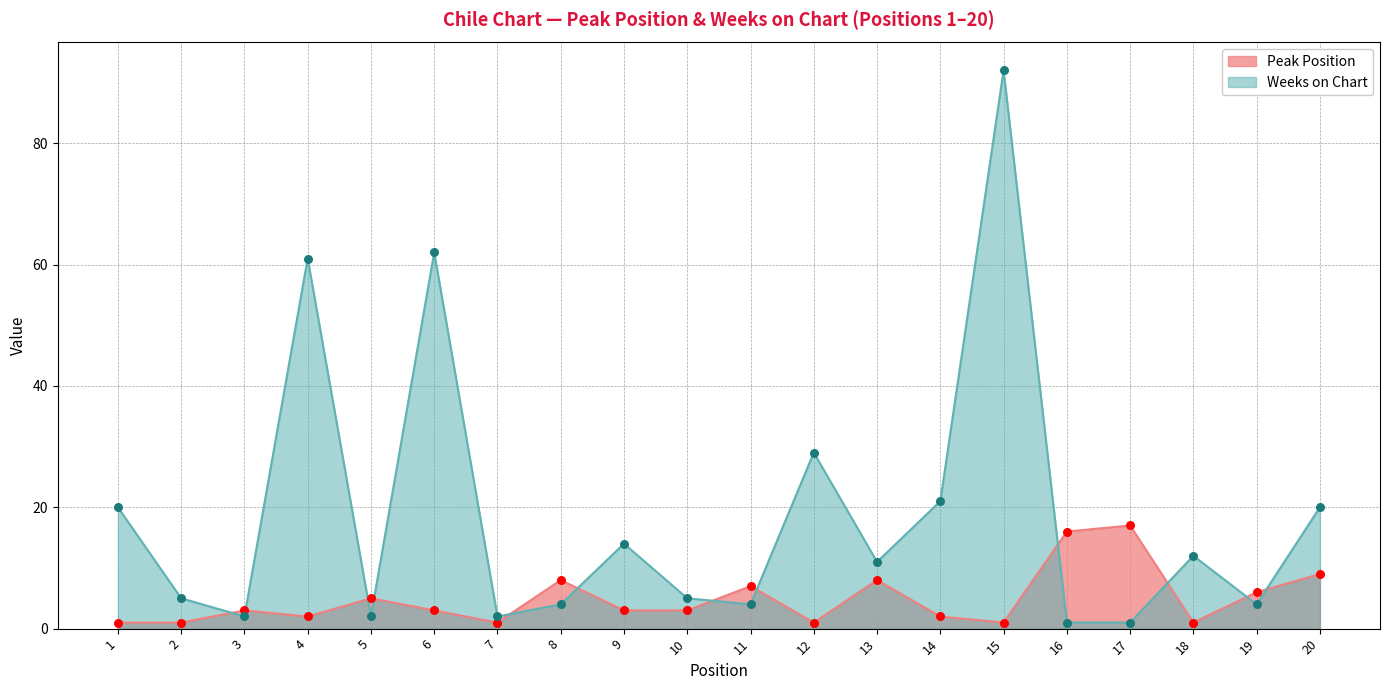

Which series has the largest total across all categories?

Weeks on Chart